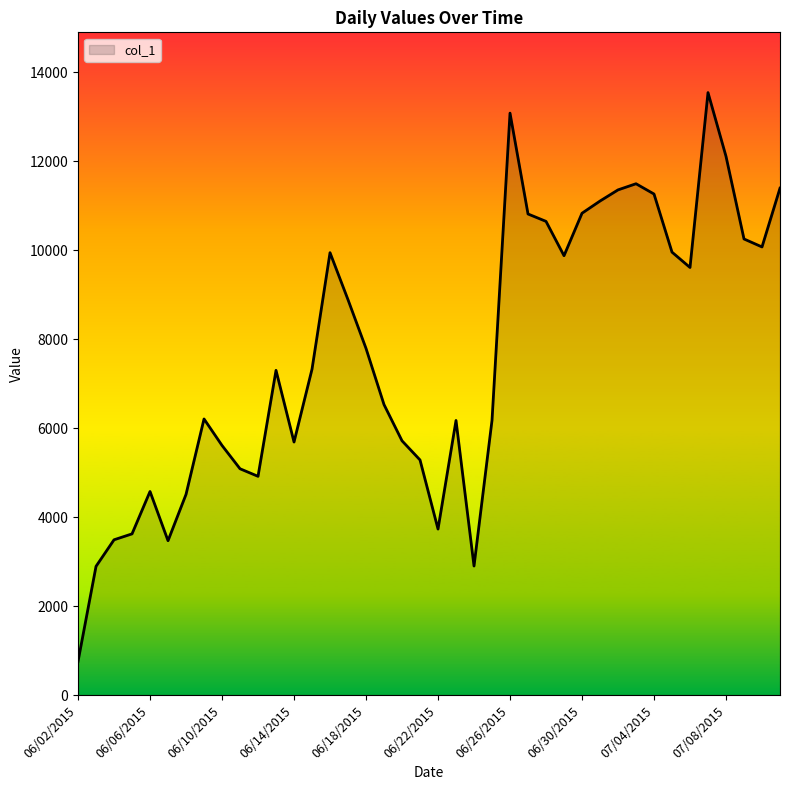

What is the greatest value displayed?

13547